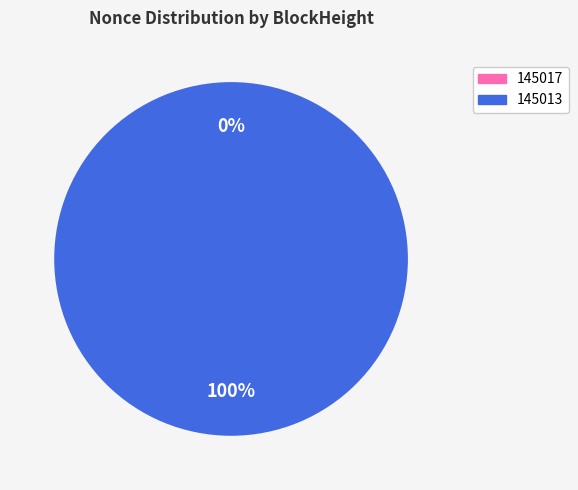

Which category accounts for the majority?

145013